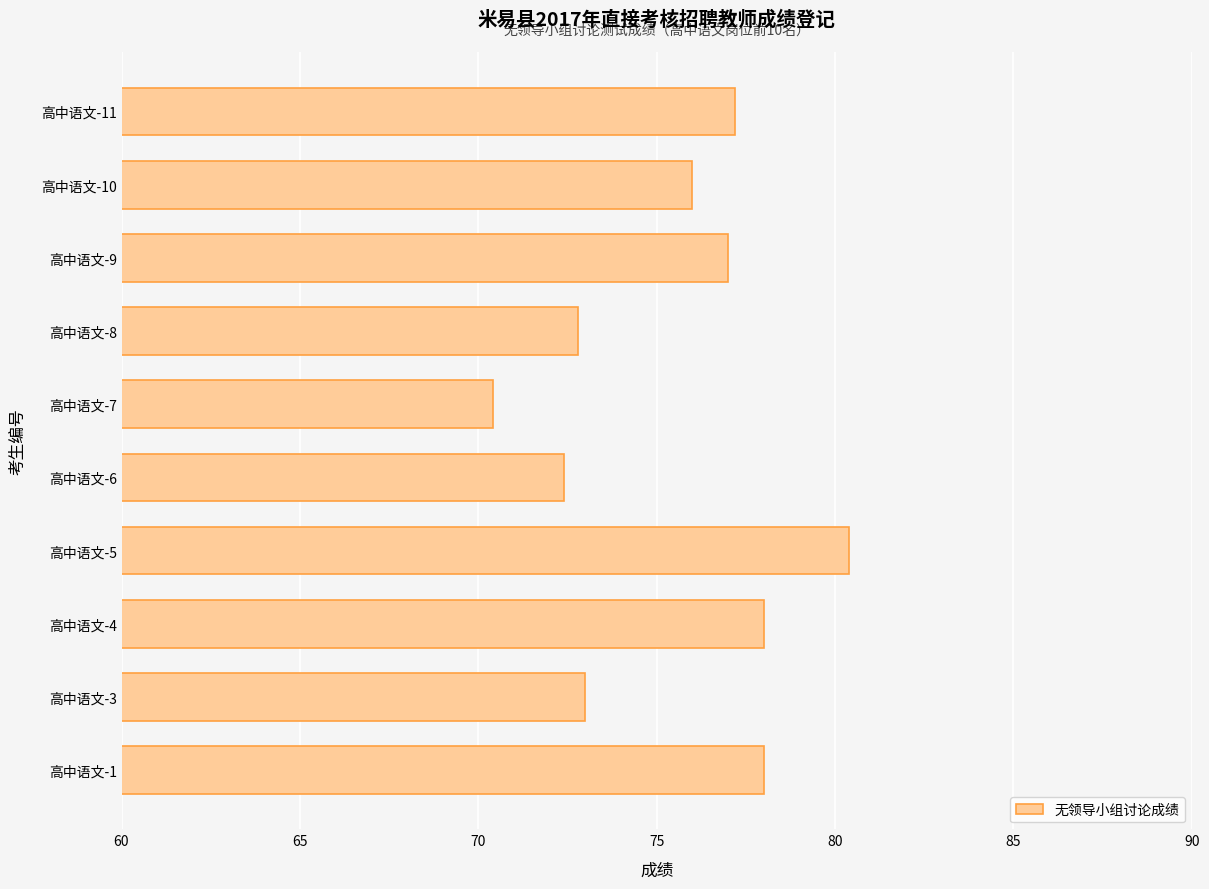

Does the chart contain any negative values?

No